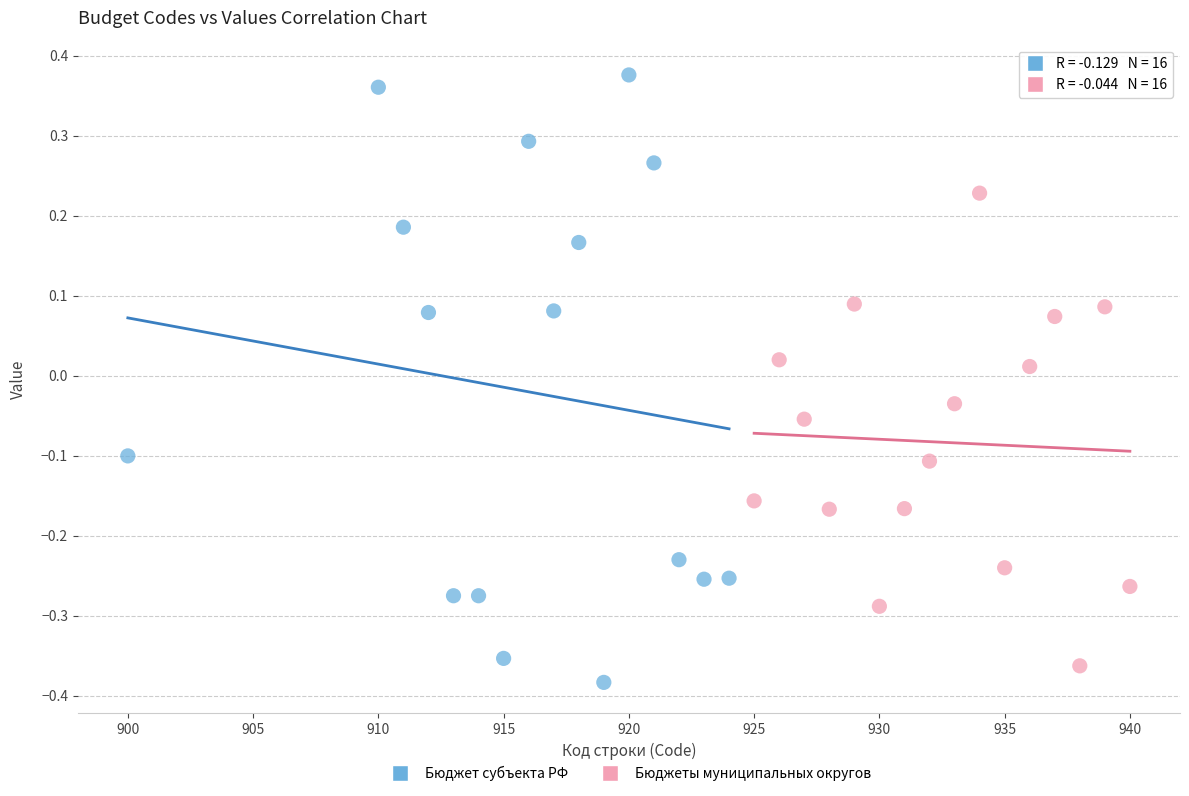

Which series has the widest spread of Y values?

Бюджет субъекта РФ